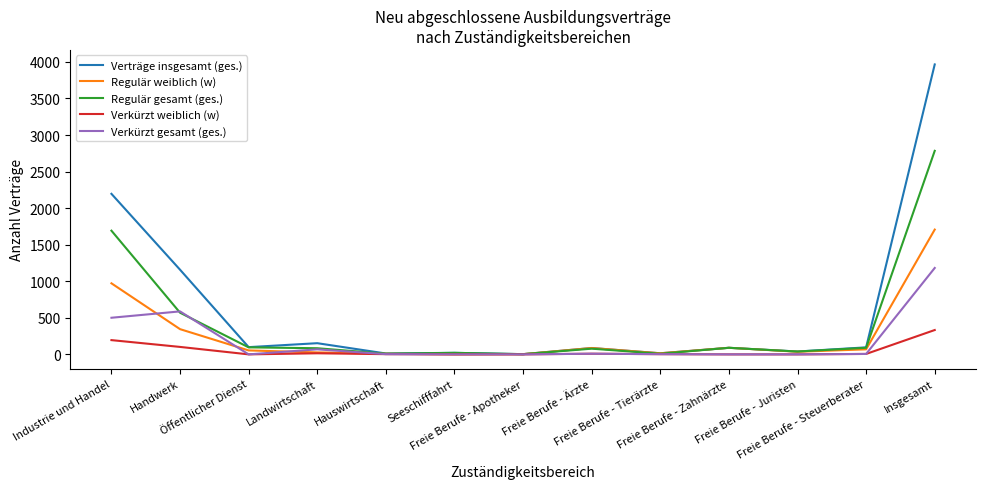

List the series in order of their peak value, lowest first.

Verkürzt weiblich (w), Verkürzt gesamt (ges.), Regulär weiblich (w), Regulär gesamt (ges.), Verträge insgesamt (ges.)